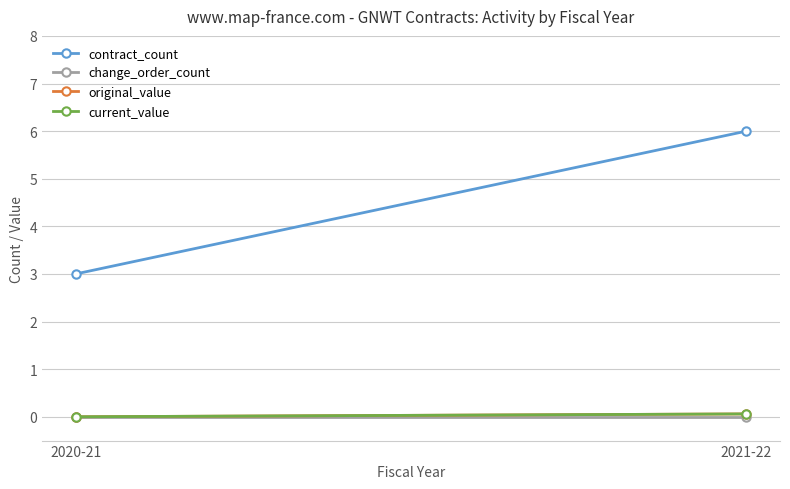

Reading left to right, what are all the values shown in this chart?

contract_count: 2020-21=3.0	2021-22=6.0
change_order_count: 2020-21=0.0	2021-22=0.0
original_value: 2020-21=0.0	2021-22=0.1
current_value: 2020-21=0.0	2021-22=0.1